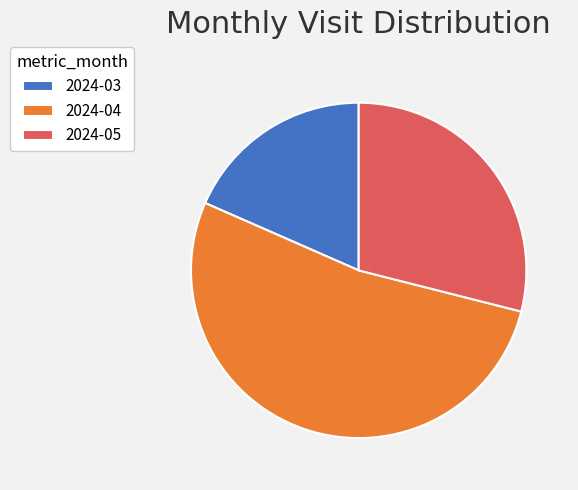

The 2024-03 slice represents 28% of the pie. True or false?

False